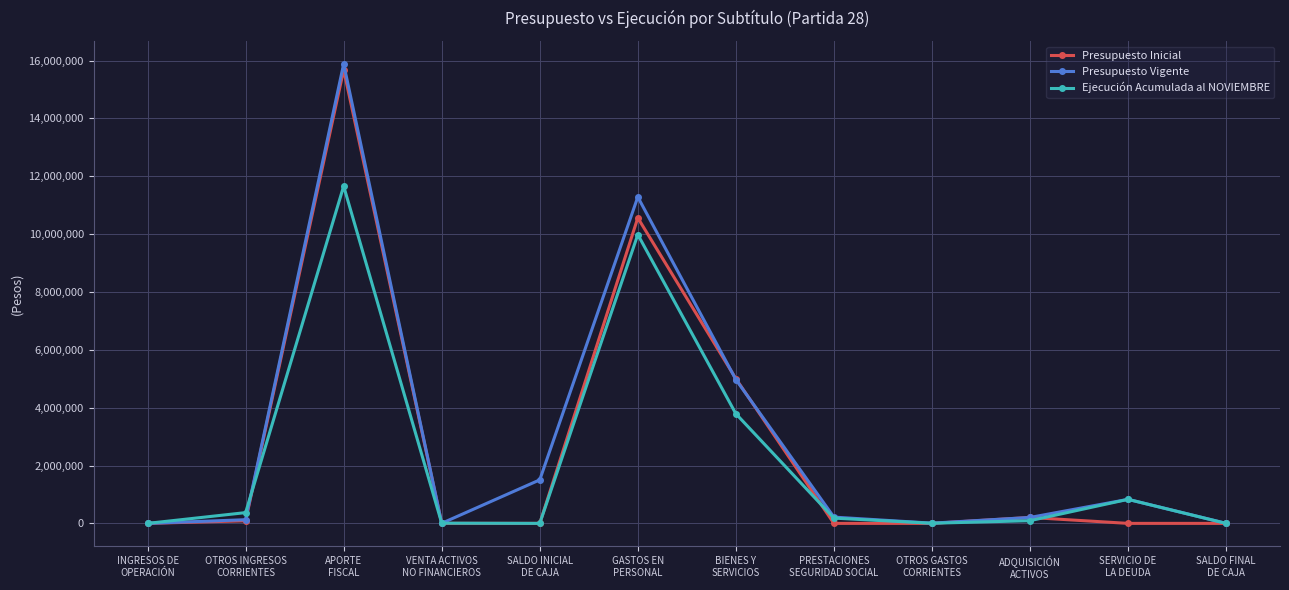

What is the difference between the second highest and minimum values in the Presupuesto Inicial series?

10563275